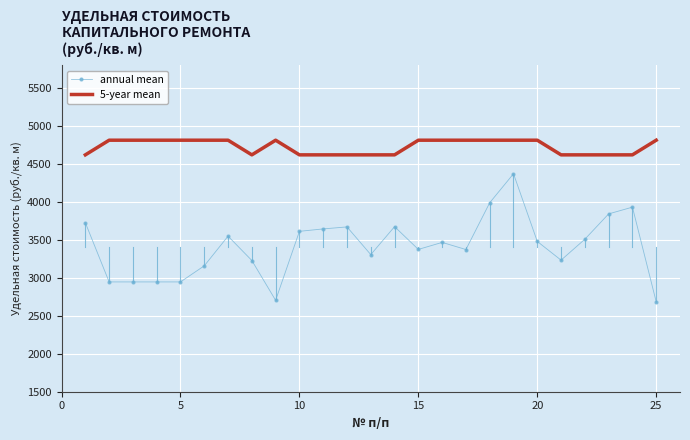

Which series has the largest total across all categories?

5-year mean